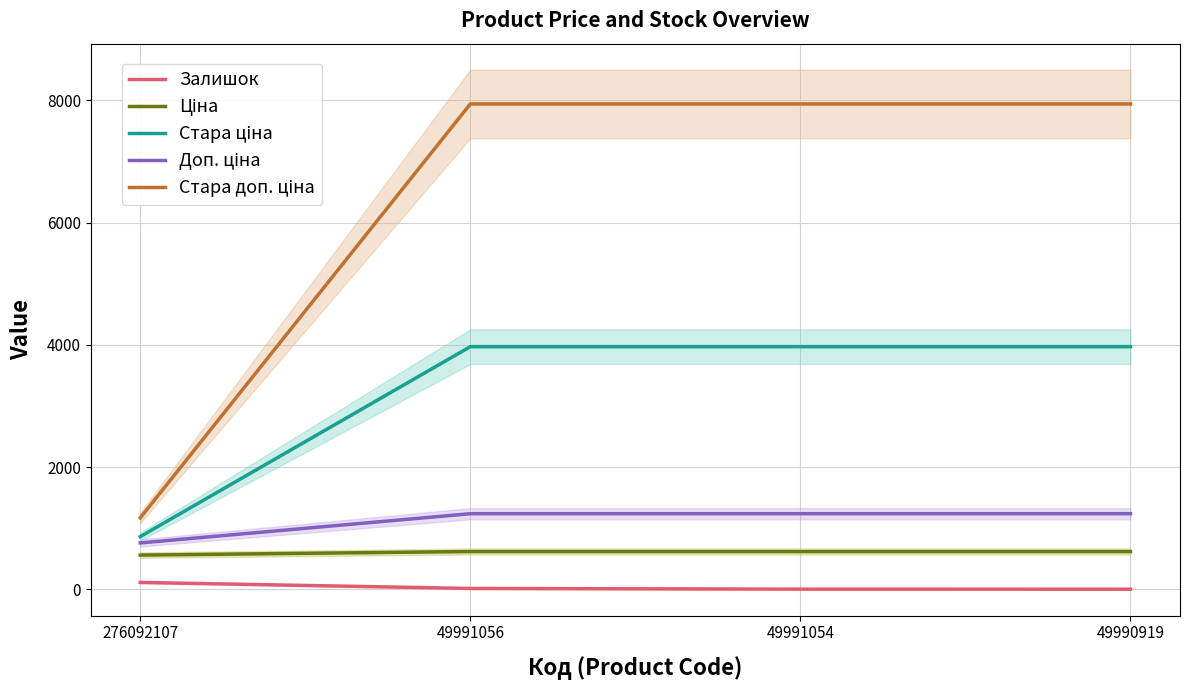

At which label does Стара доп. ціна first exceed 7940?

49991056